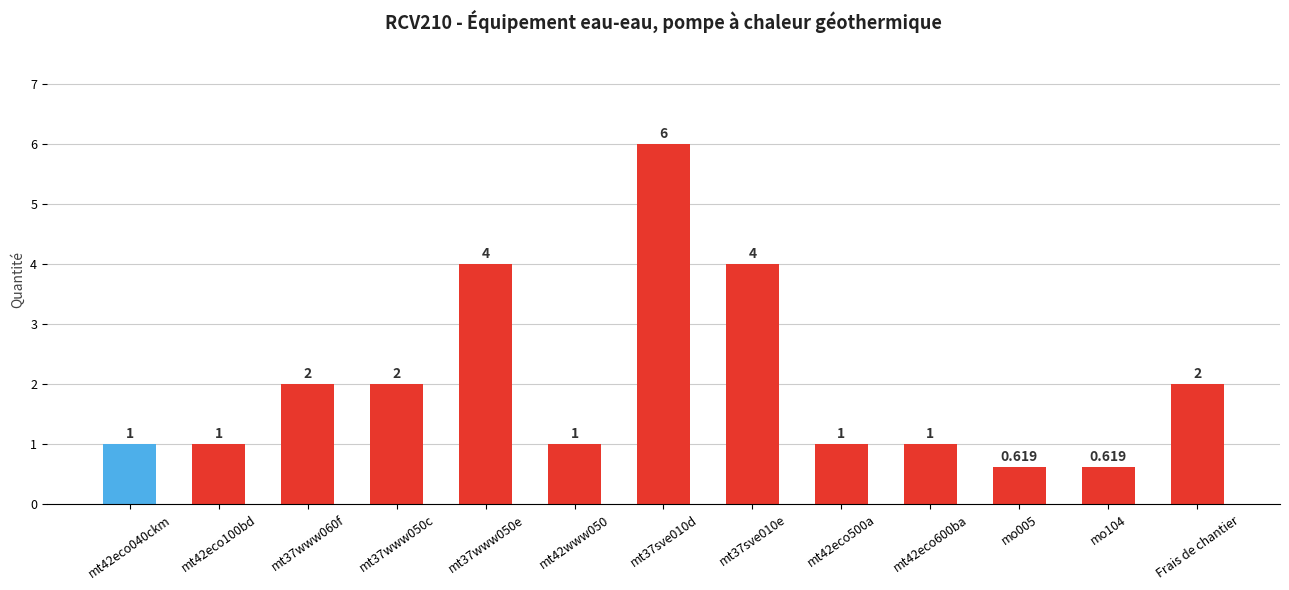

What is the label of the 1st bar from the right?

Frais de chantier